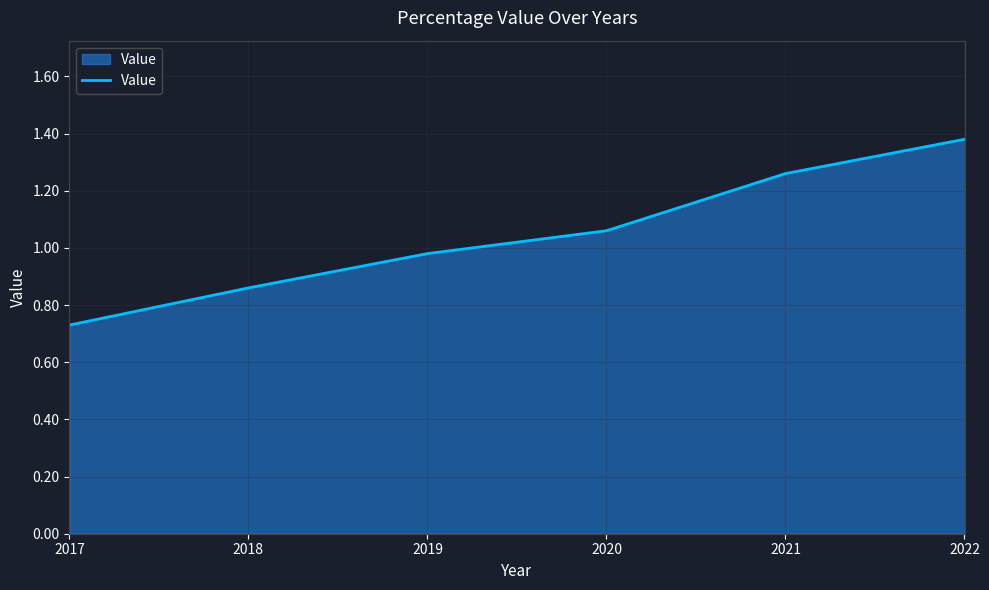

Where does the data first go above 1?

2020